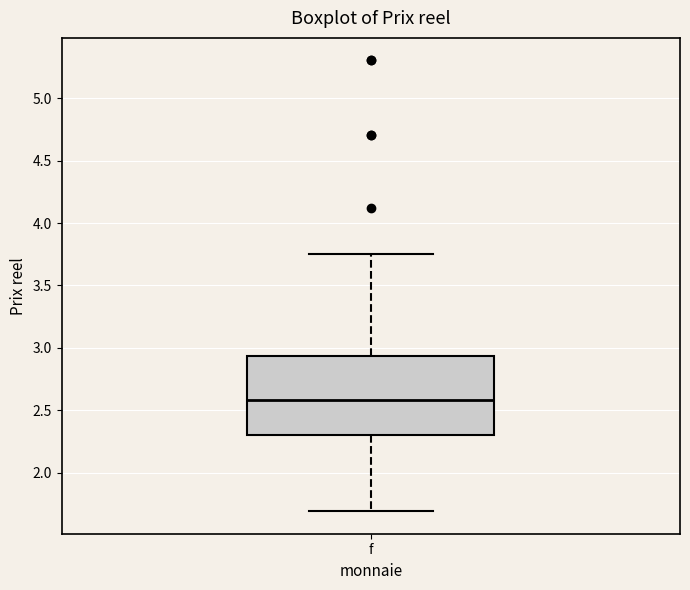

Transcribe this box plot: give where the median line is, the range the box spans, and where the two whiskers end, as read against the y-axis. The values are not printed on the chart, so give them approximately, as read against the axis.

median 2.60, box 2.30 to 2.95, whiskers 1.70 to 3.75